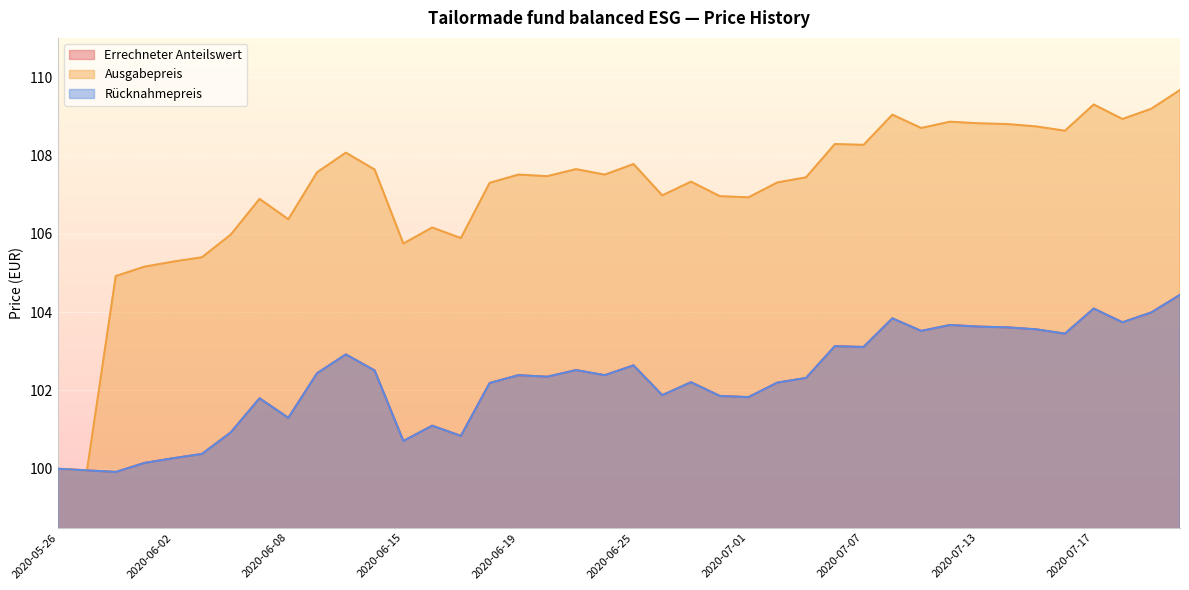

Reading left to right, list all the values displayed in this chart.

Errechneter Anteilswert: 2020-05-26=100.0	2020-05-27=100.0	2020-05-28=99.9	2020-05-29=100.2	2020-06-02=100.3	2020-06-03=100.4	2020-06-04=100.9	2020-06-05=101.8	2020-06-08=101.3	2020-06-09=102.4	2020-06-10=102.9	2020-06-12=102.5	2020-06-15=100.7	2020-06-16=101.1	2020-06-17=100.8	2020-06-18=102.2	2020-06-19=102.4	2020-06-22=102.3	2020-06-23=102.5	2020-06-24=102.4	2020-06-25=102.6	2020-06-26=101.9	2020-06-29=102.2	2020-06-30=101.9	2020-07-01=101.8	2020-07-02=102.2	2020-07-03=102.3	2020-07-06=103.1	2020-07-07=103.1	2020-07-08=103.8	2020-07-09=103.5	2020-07-10=103.7	2020-07-13=103.6	2020-07-14=103.6	2020-07-15=103.6	2020-07-16=103.5	2020-07-17=104.1	2020-07-20=103.7	2020-07-21=104.0	2020-07-22=104.4
Ausgabepreis: 2020-05-26=100.0	2020-05-27=100.0	2020-05-28=104.9	2020-05-29=105.2	2020-06-02=105.3	2020-06-03=105.4	2020-06-04=106.0	2020-06-05=106.9	2020-06-08=106.4	2020-06-09=107.6	2020-06-10=108.1	2020-06-12=107.6	2020-06-15=105.8	2020-06-16=106.2	2020-06-17=105.9	2020-06-18=107.3	2020-06-19=107.5	2020-06-22=107.5	2020-06-23=107.7	2020-06-24=107.5	2020-06-25=107.8	2020-06-26=107.0	2020-06-29=107.3	2020-06-30=107.0	2020-07-01=106.9	2020-07-02=107.3	2020-07-03=107.4	2020-07-06=108.3	2020-07-07=108.3	2020-07-08=109.0	2020-07-09=108.7	2020-07-10=108.9	2020-07-13=108.8	2020-07-14=108.8	2020-07-15=108.7	2020-07-16=108.6	2020-07-17=109.3	2020-07-20=108.9	2020-07-21=109.2	2020-07-22=109.7
Rücknahmepreis: 2020-05-26=100.0	2020-05-27=100.0	2020-05-28=99.9	2020-05-29=100.2	2020-06-02=100.3	2020-06-03=100.4	2020-06-04=100.9	2020-06-05=101.8	2020-06-08=101.3	2020-06-09=102.4	2020-06-10=102.9	2020-06-12=102.5	2020-06-15=100.7	2020-06-16=101.1	2020-06-17=100.8	2020-06-18=102.2	2020-06-19=102.4	2020-06-22=102.3	2020-06-23=102.5	2020-06-24=102.4	2020-06-25=102.6	2020-06-26=101.9	2020-06-29=102.2	2020-06-30=101.9	2020-07-01=101.8	2020-07-02=102.2	2020-07-03=102.3	2020-07-06=103.1	2020-07-07=103.1	2020-07-08=103.8	2020-07-09=103.5	2020-07-10=103.7	2020-07-13=103.6	2020-07-14=103.6	2020-07-15=103.6	2020-07-16=103.5	2020-07-17=104.1	2020-07-20=103.7	2020-07-21=104.0	2020-07-22=104.4